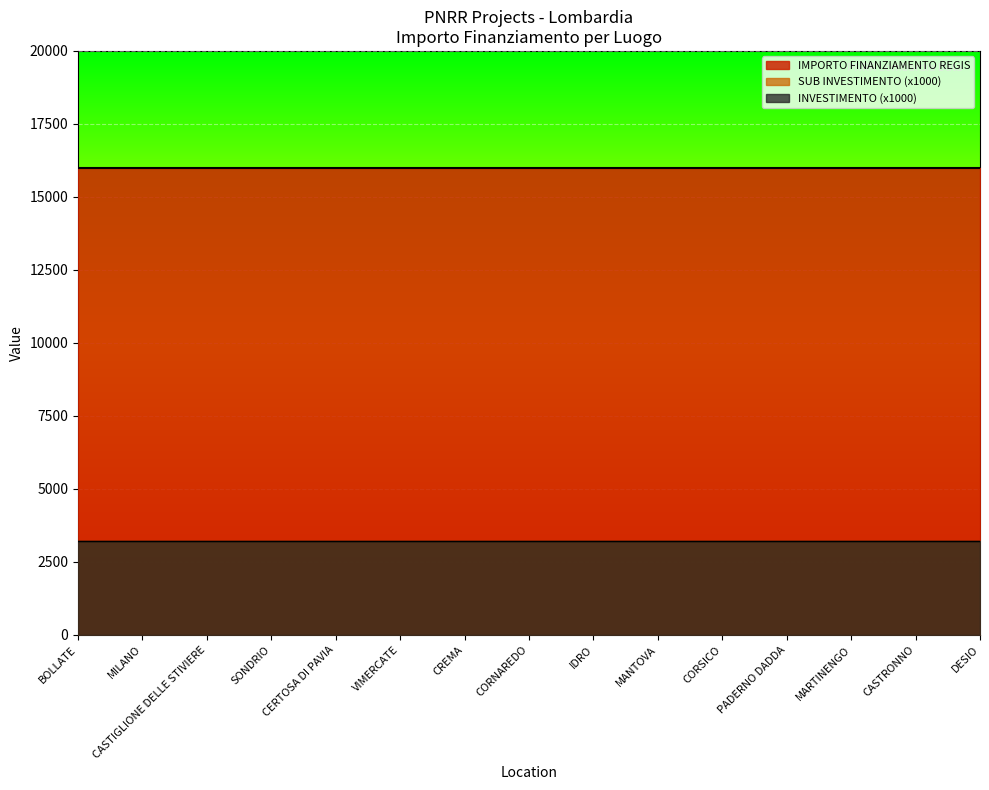

Which series has the largest range (max minus min)?

INVESTIMENTO